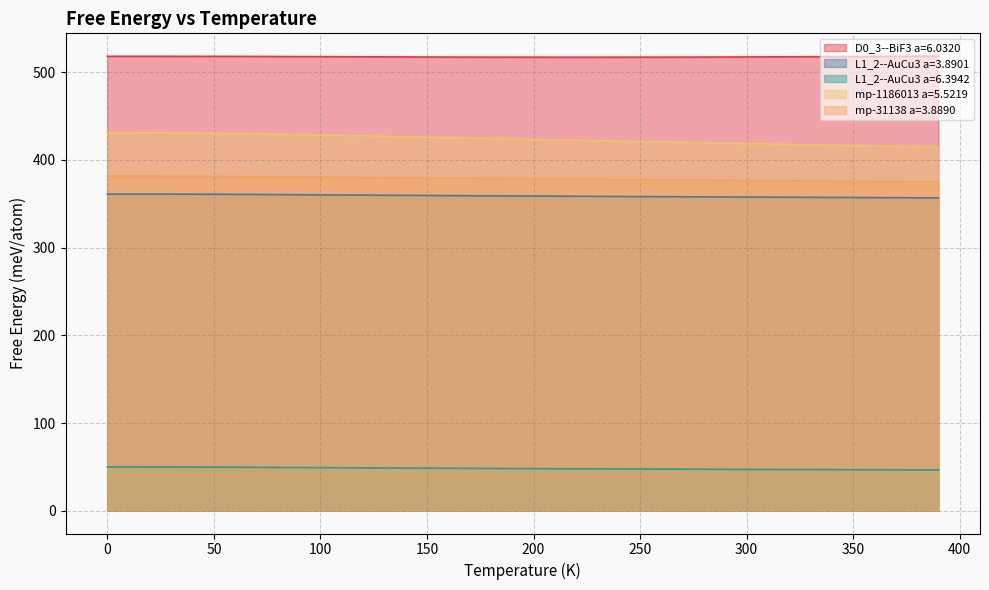

How many distinct data groups are displayed?

5